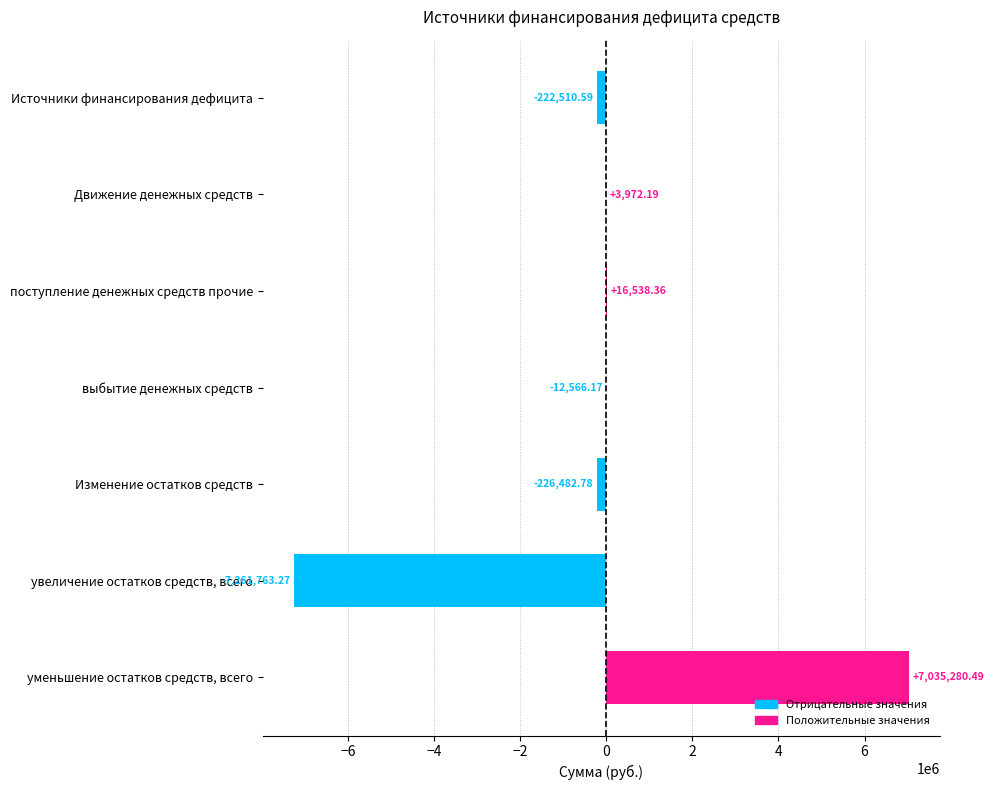

At which label is the value closest to -113241?

выбытие денежных средств